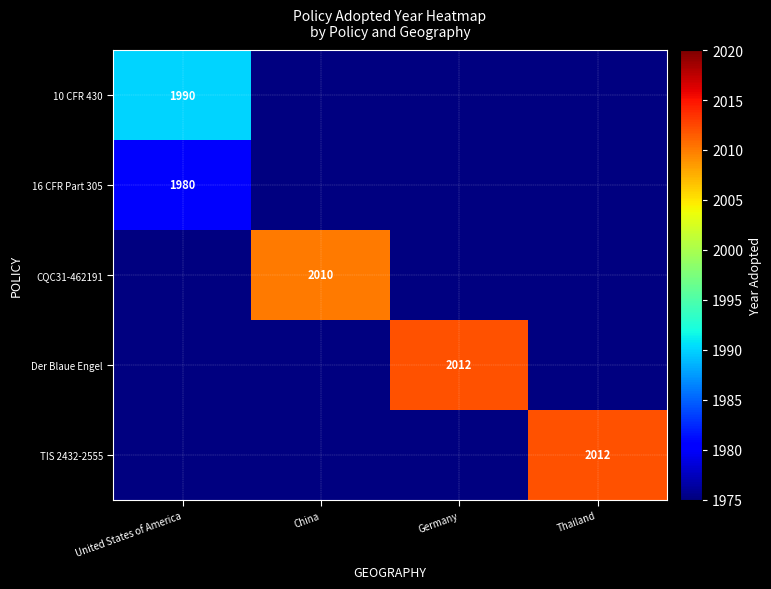

How many positive values does the TIS 2432-2555 series have?

1